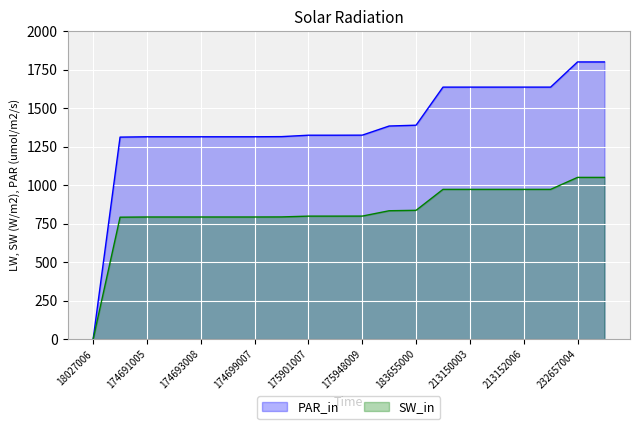

How many data points in SW_in are above 798?

12